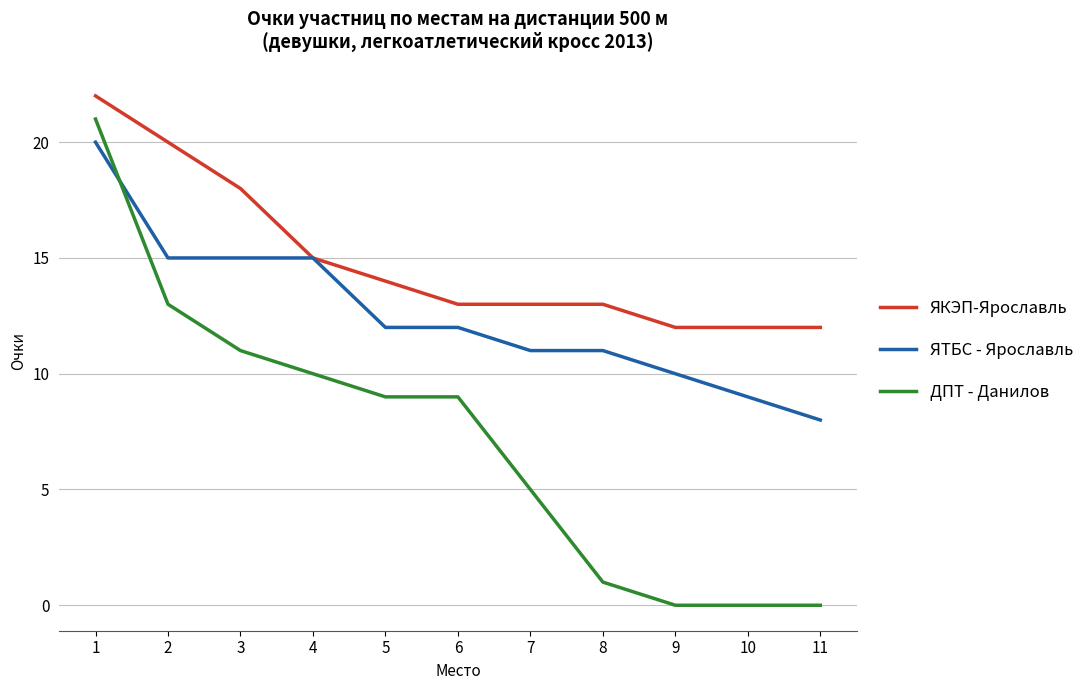

How many times do ДПТ - Данилов and ЯТБС - Ярославль cross each other?

1